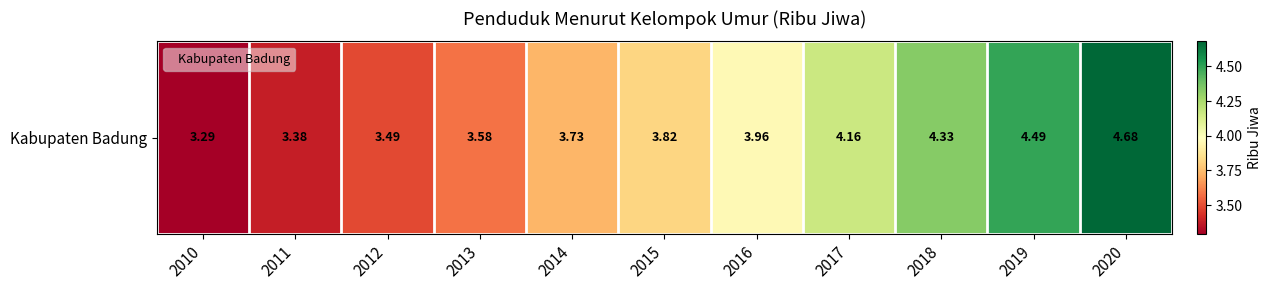

What is the difference between the maximum and minimum values?

1.4